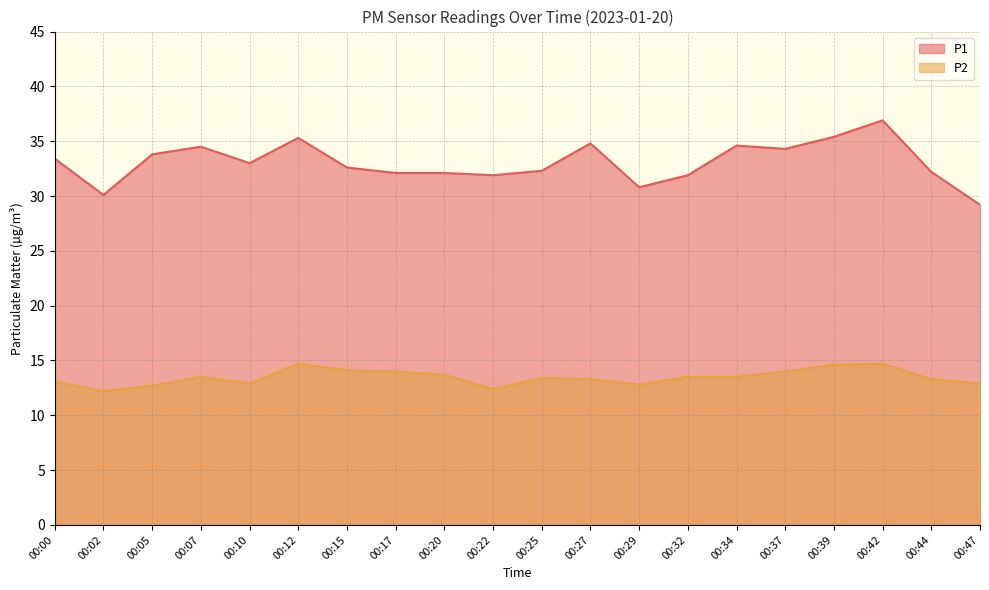

True or false: P2 and P1 intersect in this chart.

False